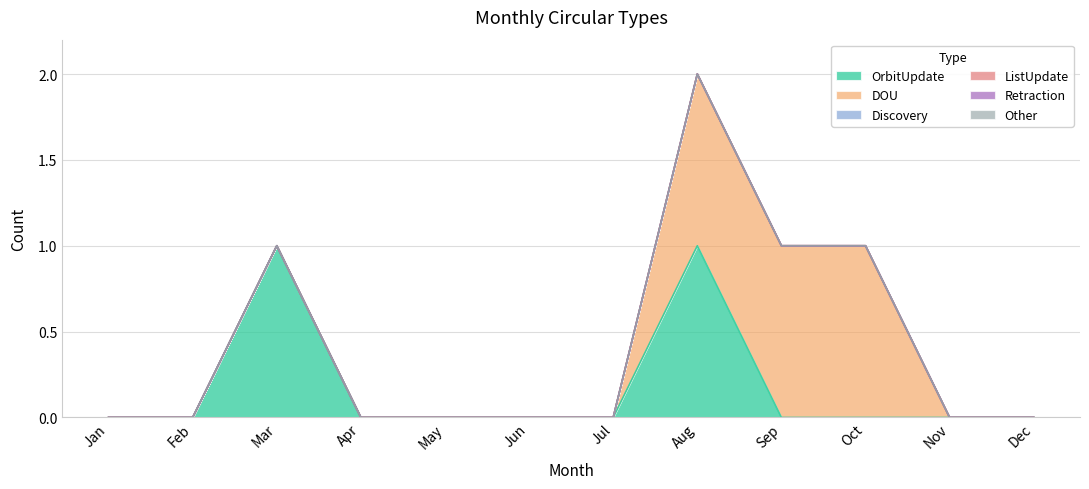

True or false: DOU and OrbitUpdate intersect in this chart.

False